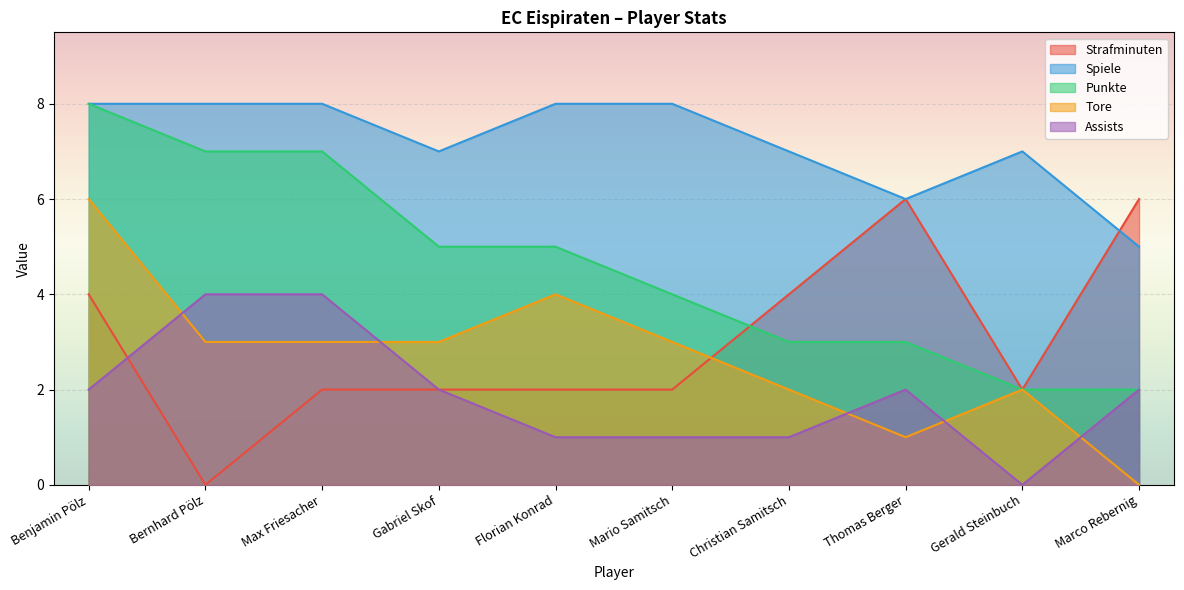

What is the sum of the Tore values at Thomas Berger and Florian Konrad?

5